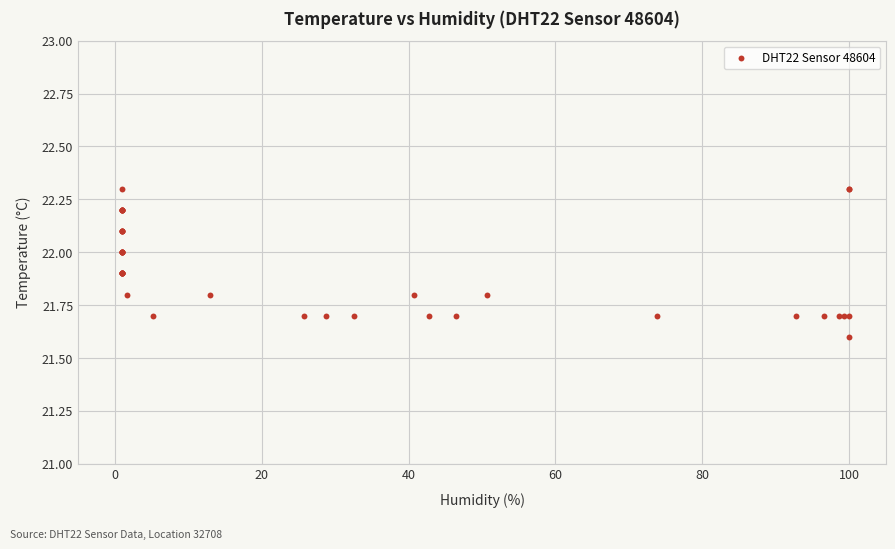

What Y value in the scatter plot is closest to 21?

21.6